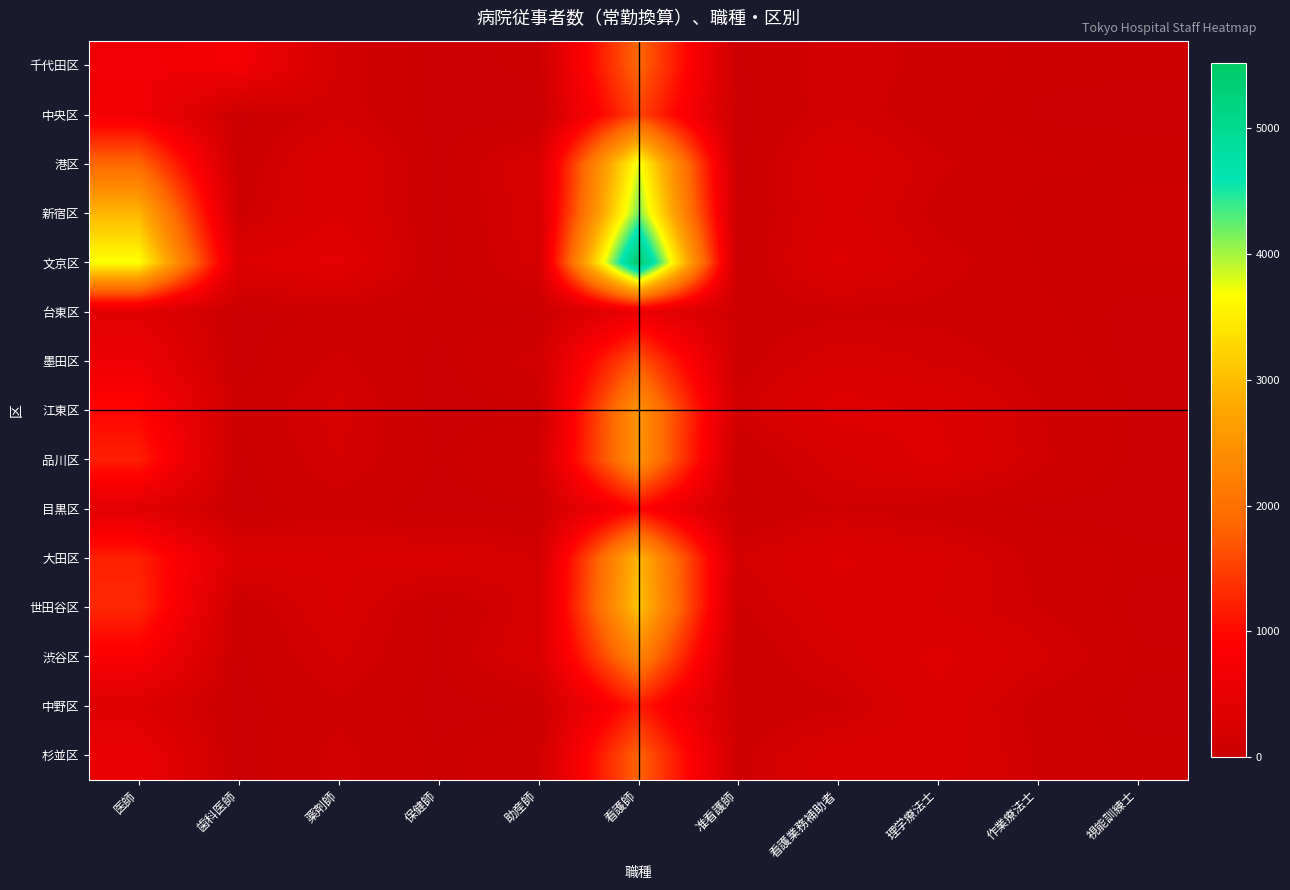

Between 看護業務補助者 and 歯科医師, which is larger?

歯科医師